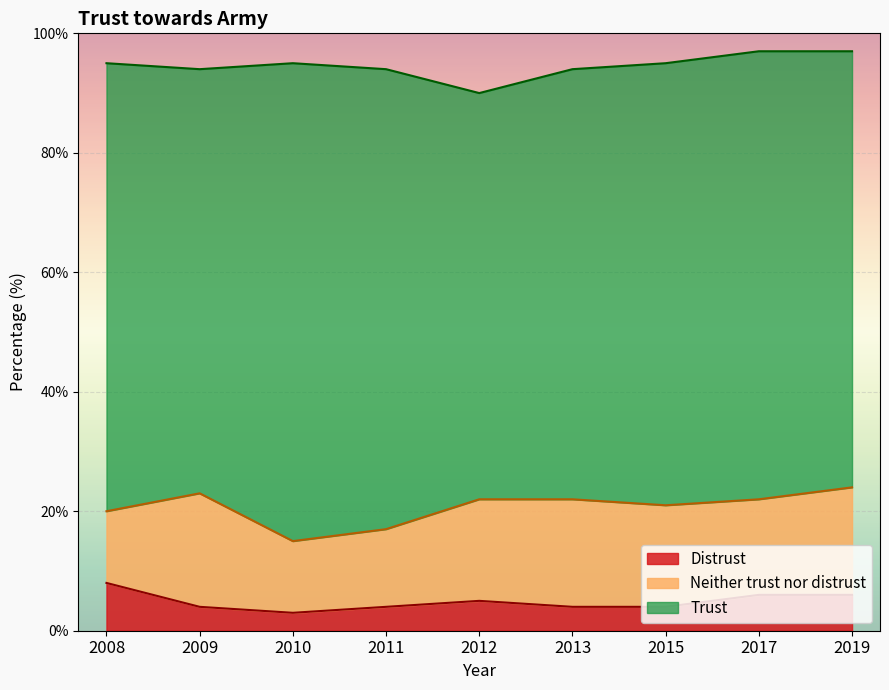

The Distrust series shows 4 at 2015. True or false?

True